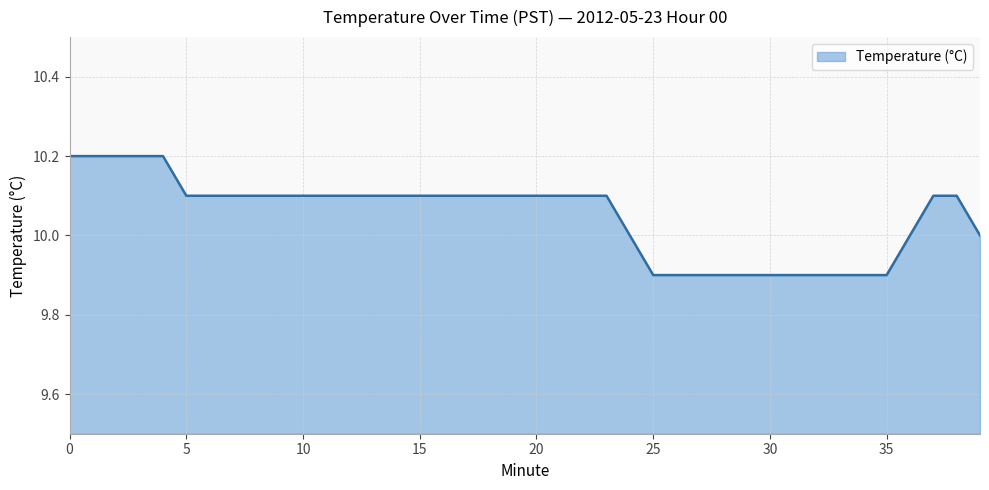

What is the difference between the maximum and minimum values?

0.3